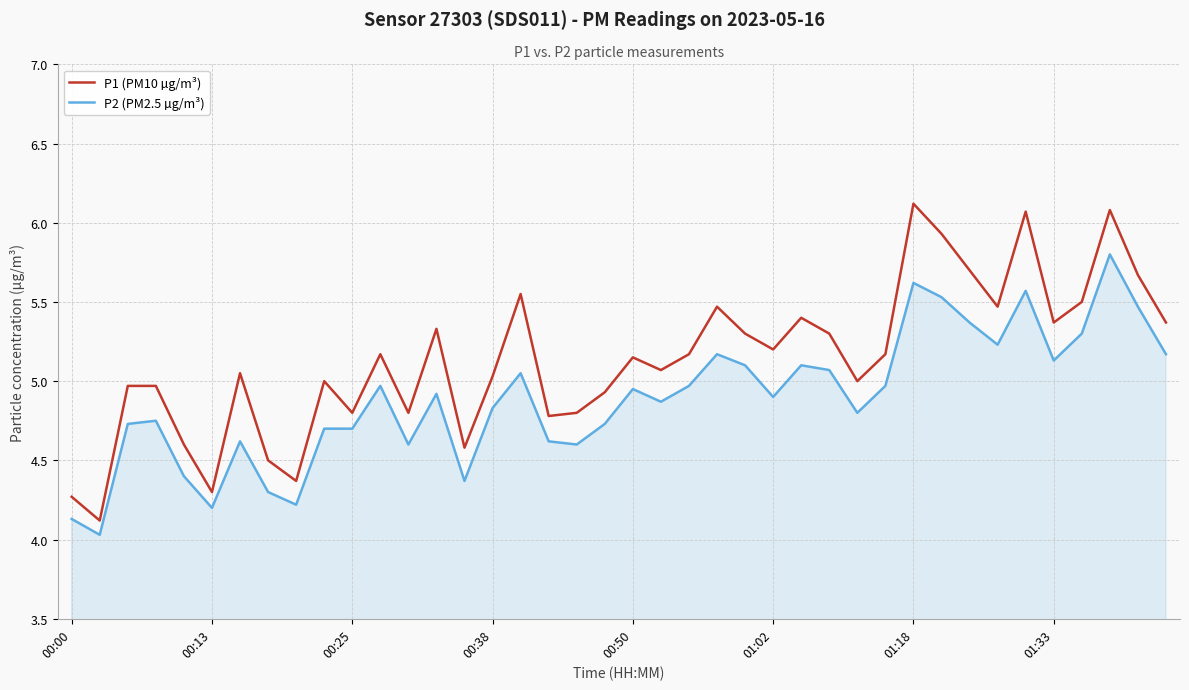

What are all the series names shown in the legend?

P1 (PM10 µg/m³), P2 (PM2.5 µg/m³)